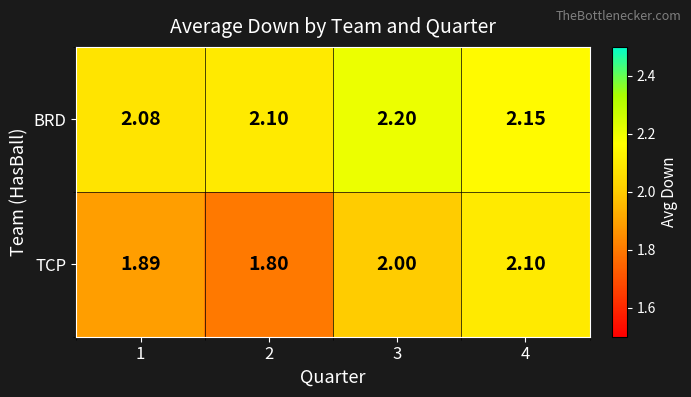

List the series in order of their overall mean, lowest first.

TCP, BRD